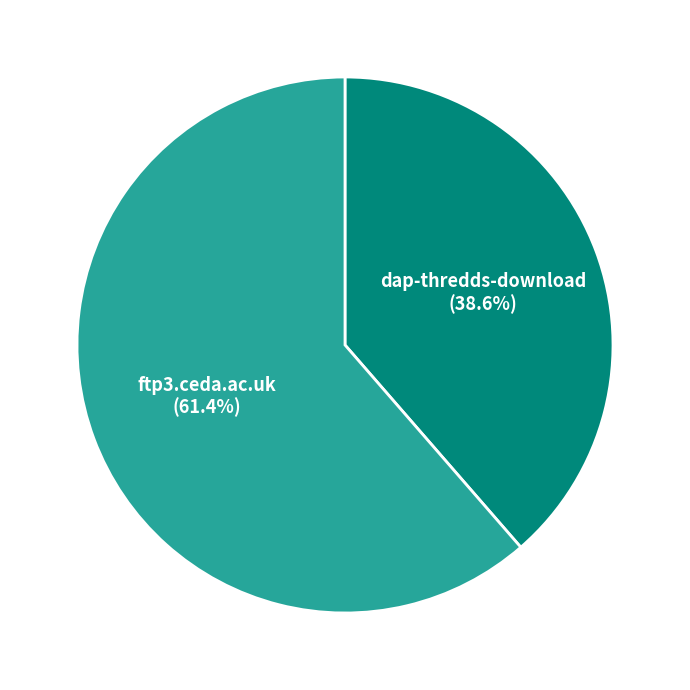

The ftp3.ceda.ac.uk slice represents 73% of the pie. True or false?

False